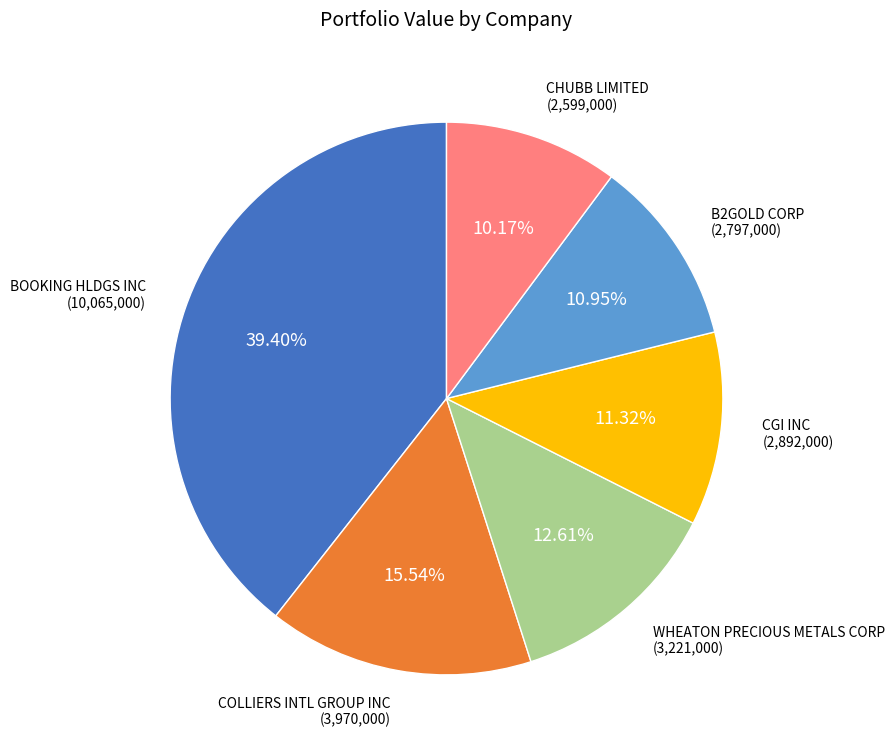

Do B2GOLD CORP (2,797,000) and COLLIERS INTL GROUP INC (3,970,000) together represent more than half of the pie?

No